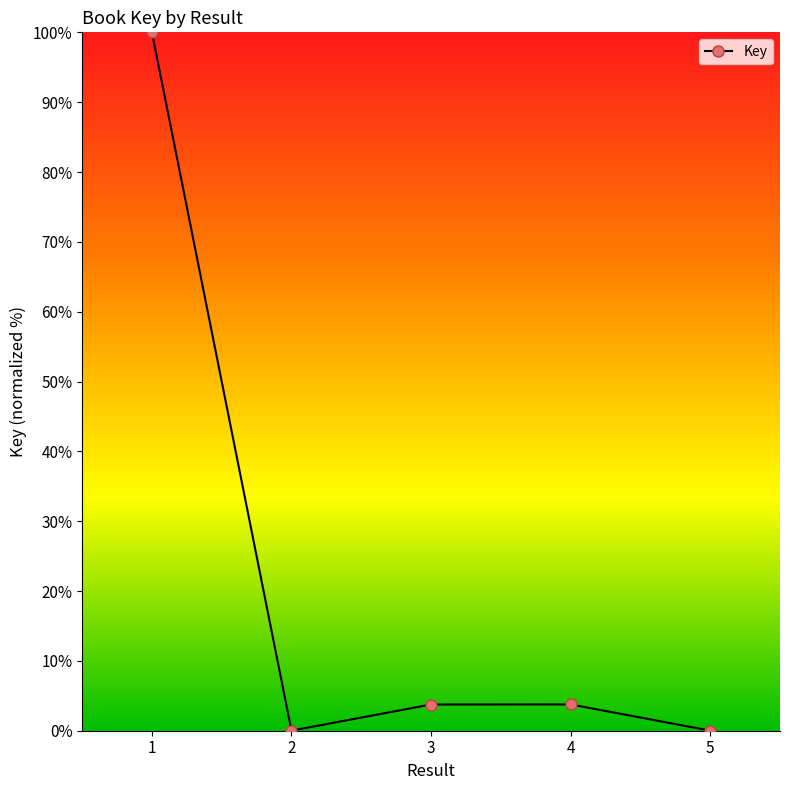

What is the difference between the maximum and minimum values?

100.0